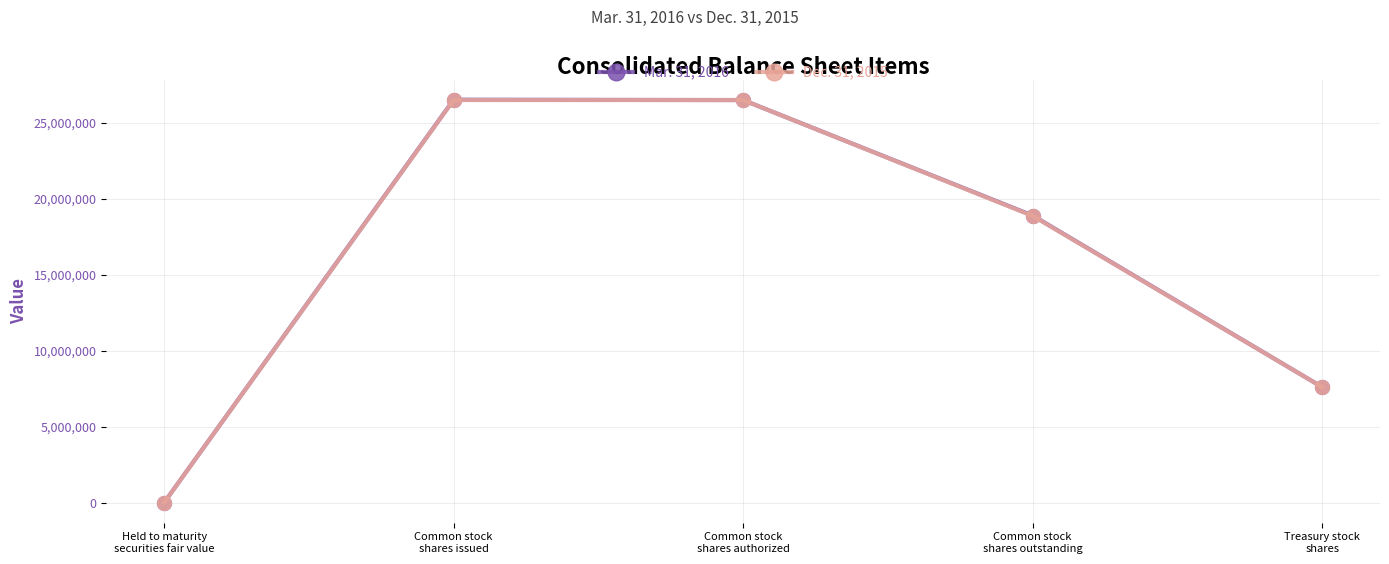

True or false: Dec. 31, 2015 has more than 1 points higher than both neighbors.

False